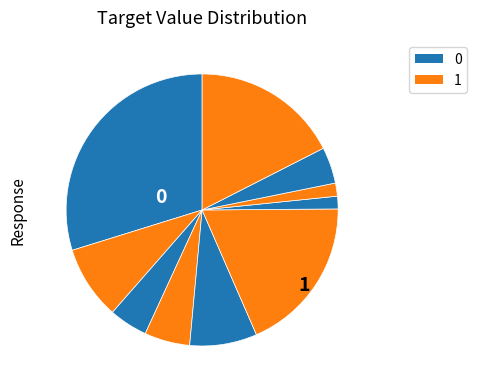

How many slices are in this pie chart?

10